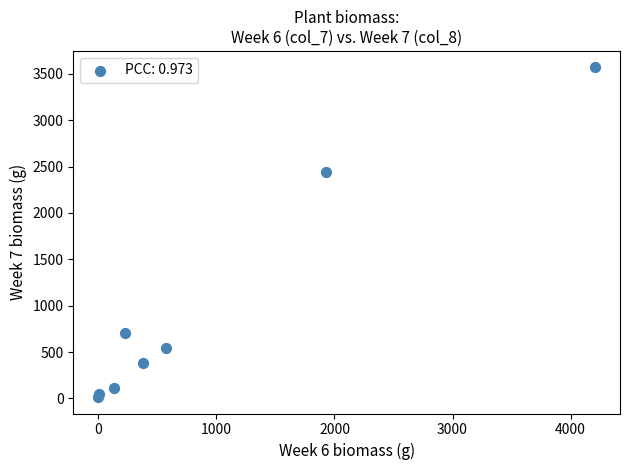

What Y value in the scatter plot is closest to 1792?

2443